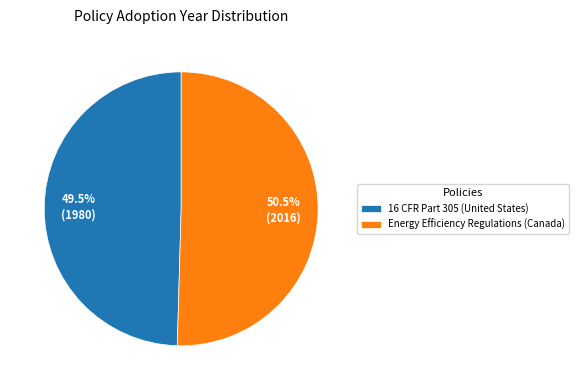

Count the number of slices in the pie.

2